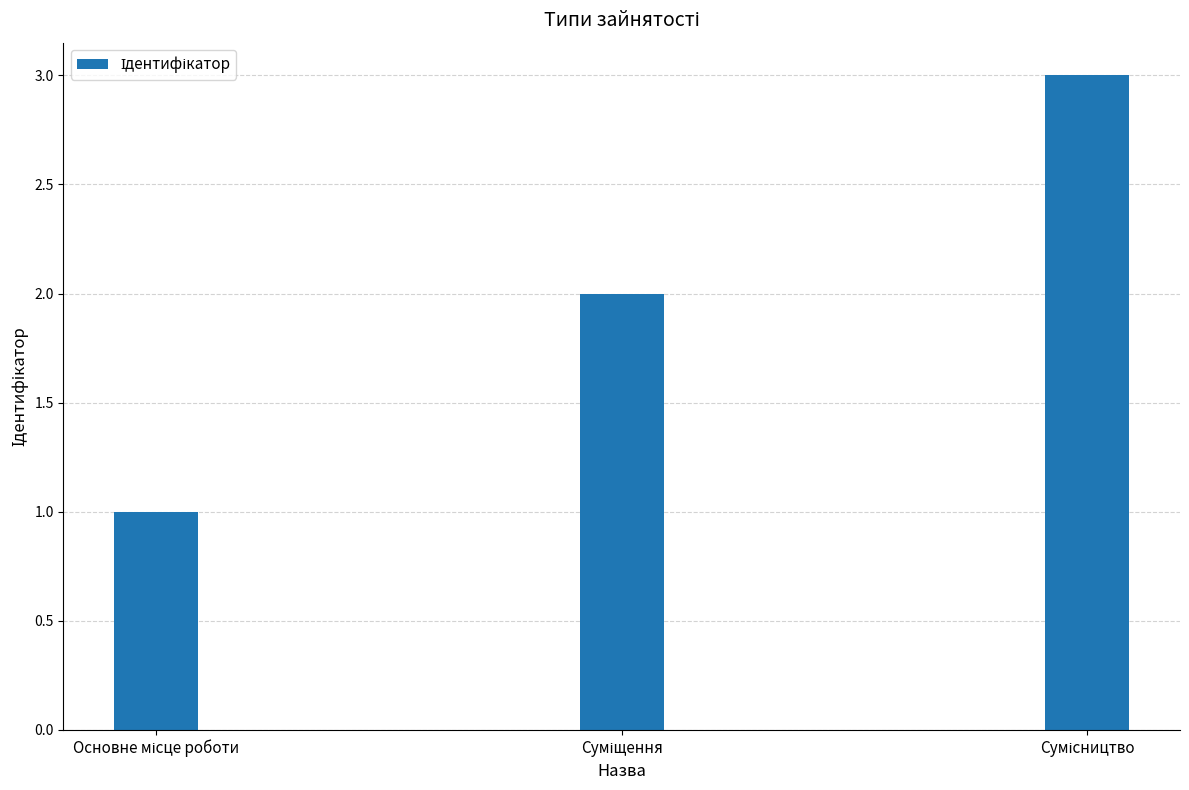

What is the maximum value shown in the chart?

3